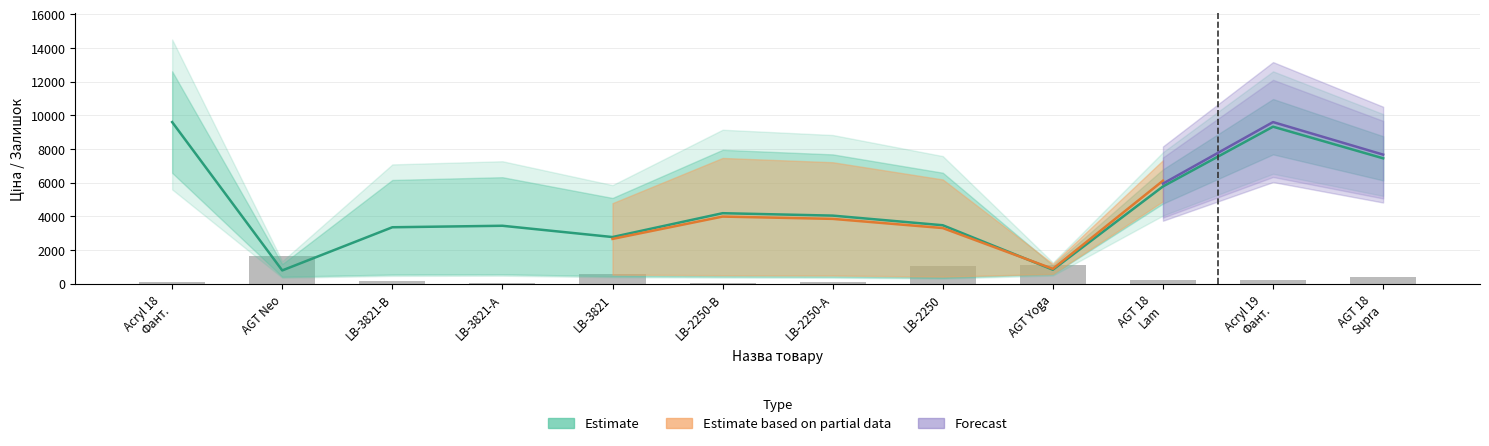

Rank the categories by value from highest to lowest.

AGT Neo, AGT Yoga, LB-2250, LB-3821, AGT 18
Supra, Acryl 19
Фант., AGT 18
Lam, LB-3821-В, LB-2250-А, Acryl 18
Фант., LB-2250-В, LB-3821-А